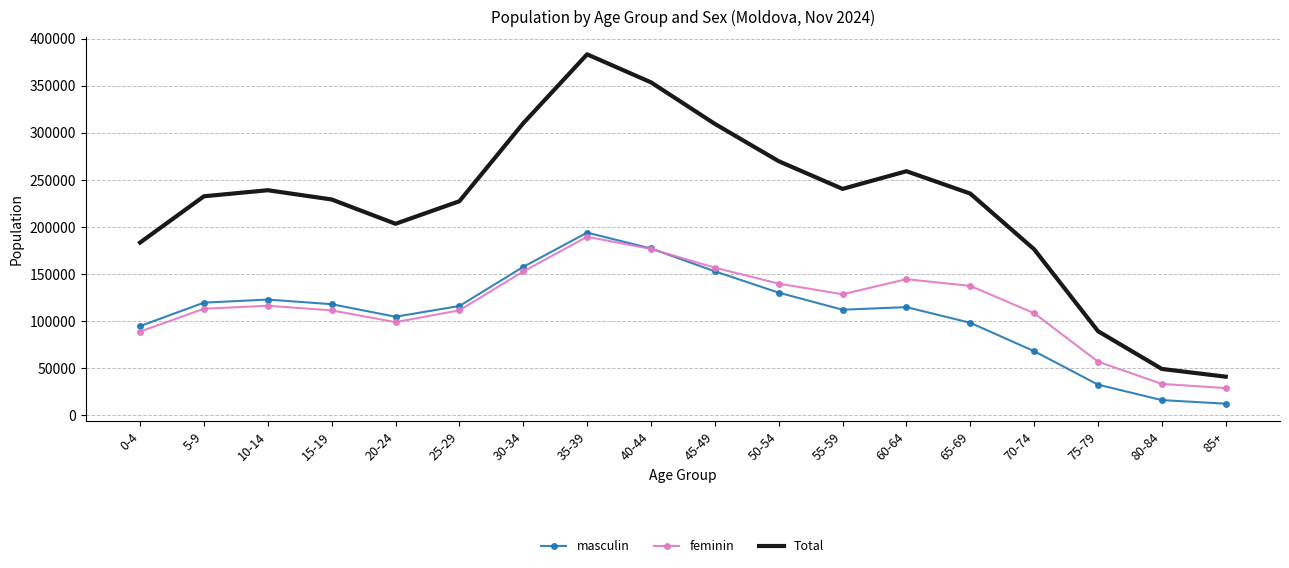

True or false: Total and masculin cross at least once.

False